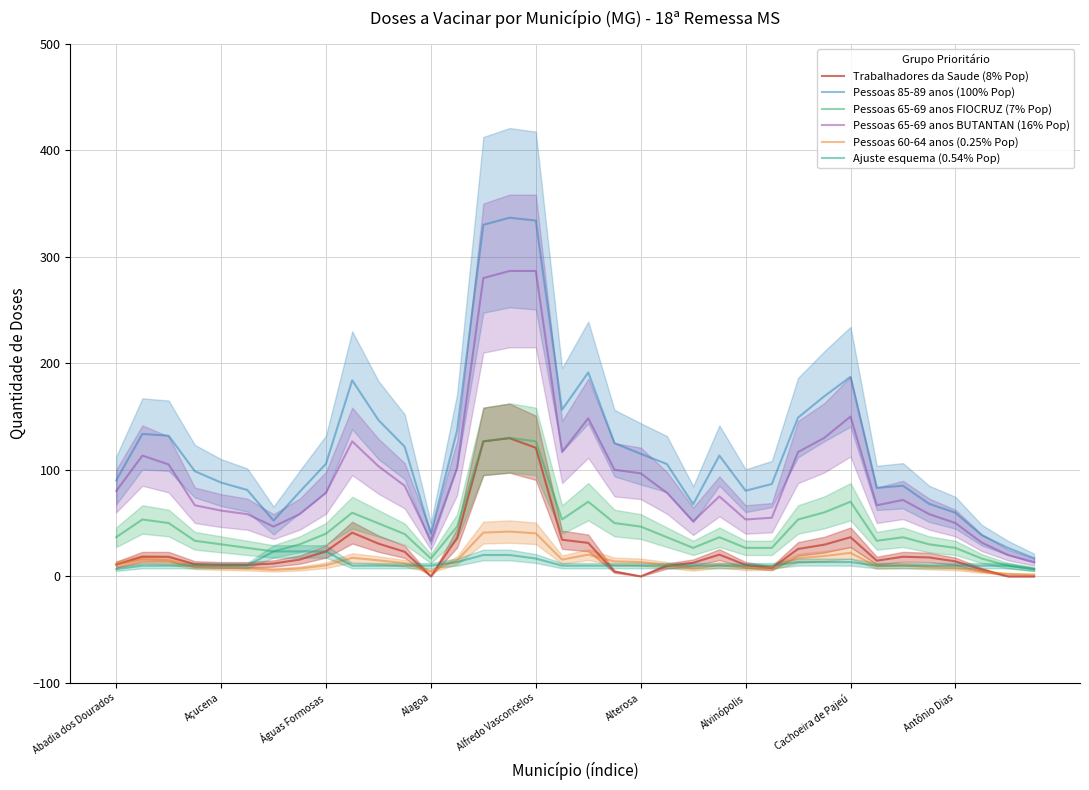

At how many categories does at least one series exceed 271?

3